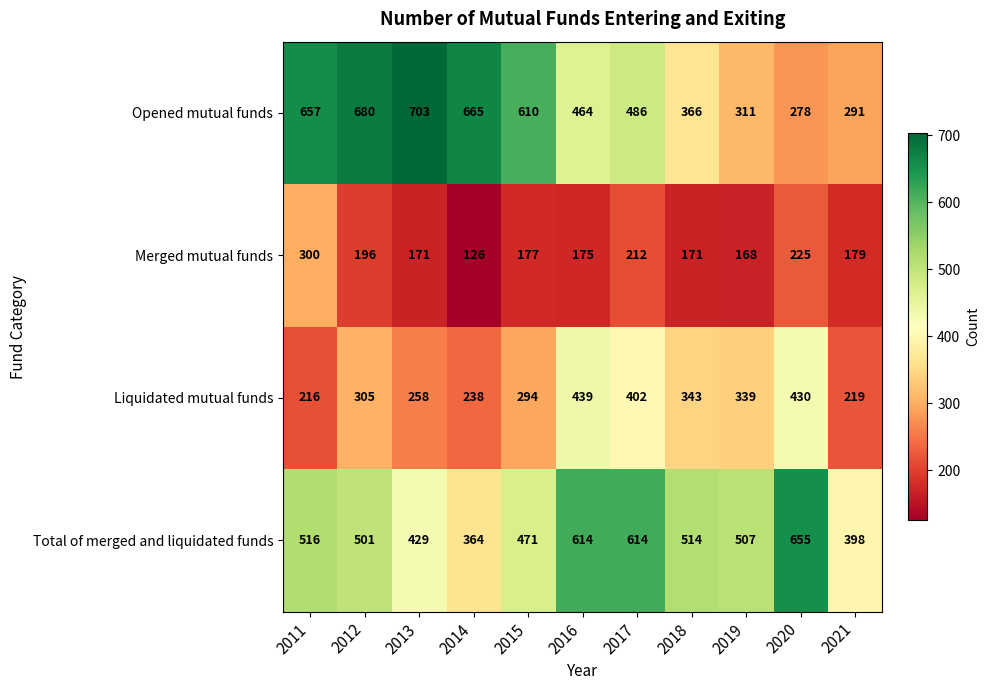

How many distinct data groups are displayed?

4